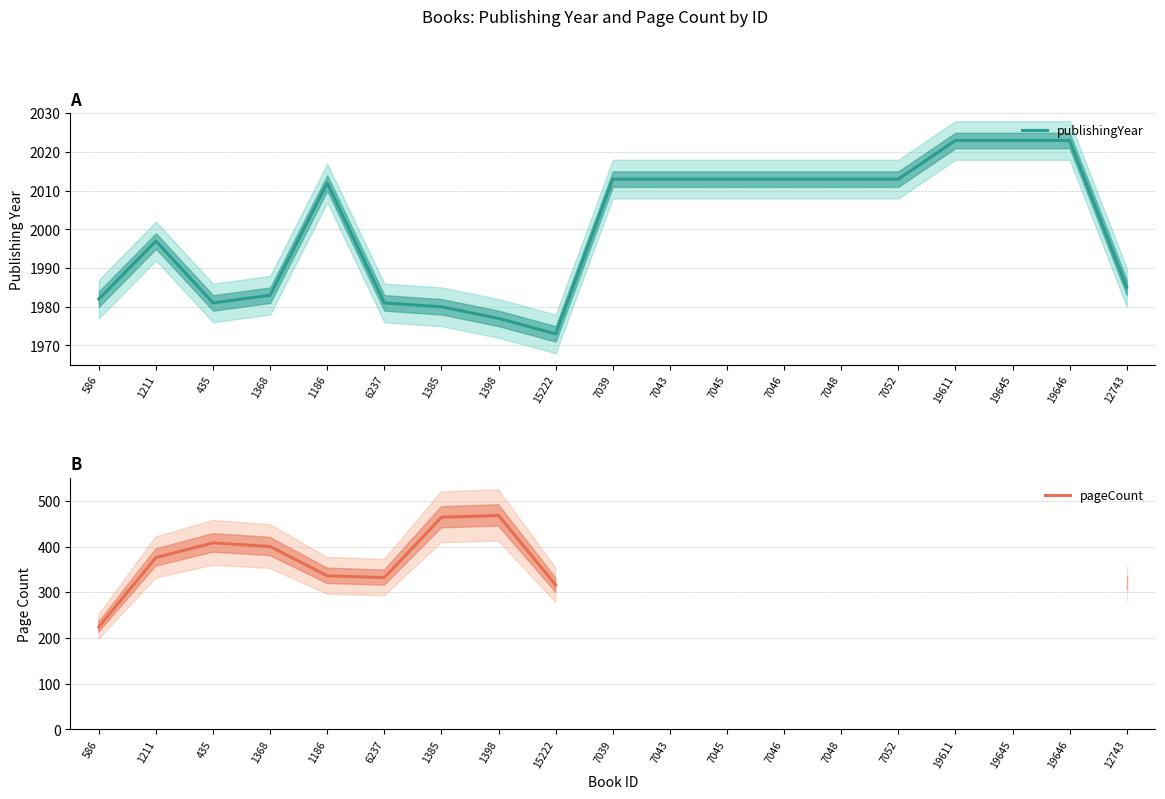

Where does the publishingYear series first go above 2012?

7039